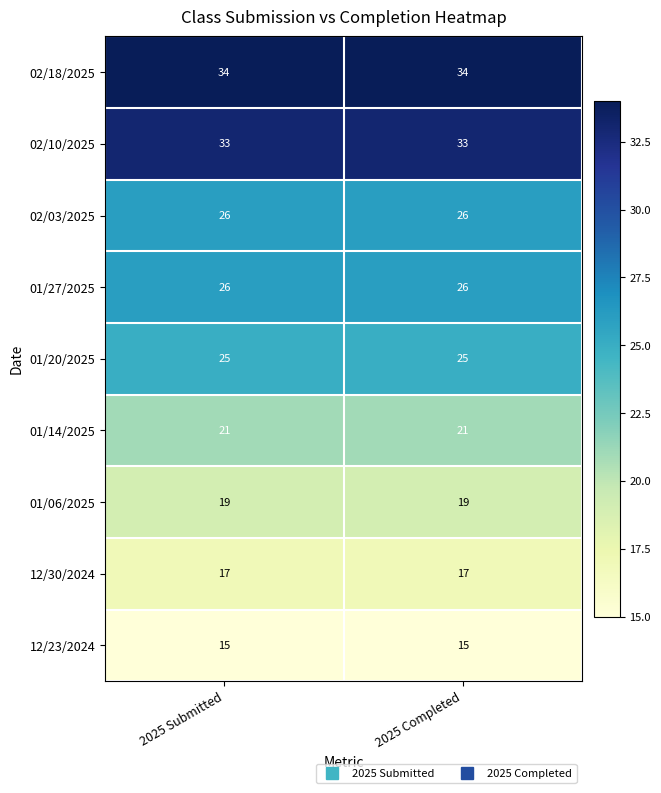

Reading left to right, what are all the values shown in this chart?

02/18/2025: 34	34
02/10/2025: 33	33
02/03/2025: 26	26
01/27/2025: 26	26
01/20/2025: 25	25
01/14/2025: 21	21
01/06/2025: 19	19
12/30/2024: 17	17
12/23/2024: 15	15